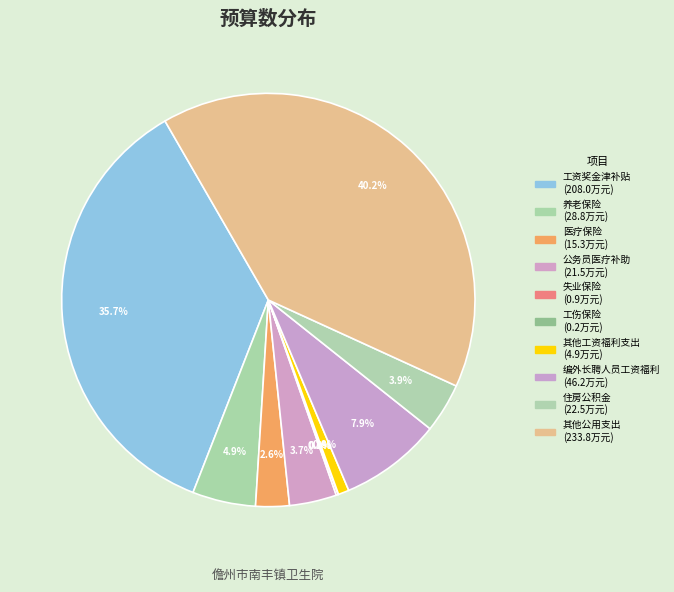

Rank the categories by value from lowest to highest.

工伤保险, 失业保险, 其他工资福利支出, 医疗保险, 公务员医疗补助, 住房公积金, 养老保险, 编外长聘人员工资福利, 工资奖金津补贴, 其他公用支出